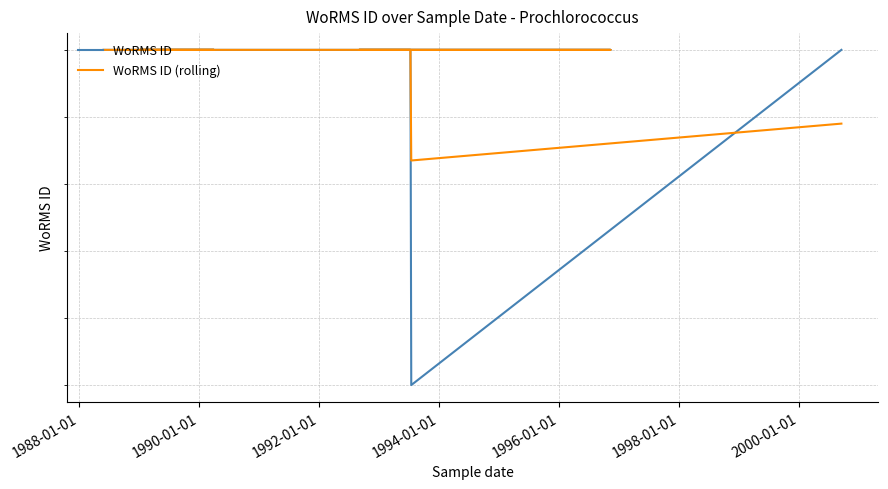

How many data points does each series have?

10